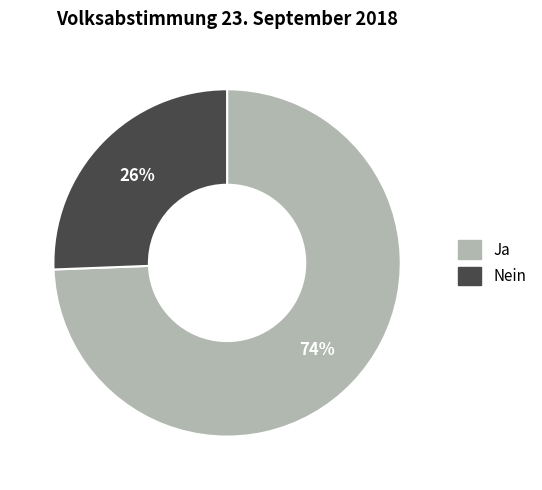

Which slice is the largest?

Ja